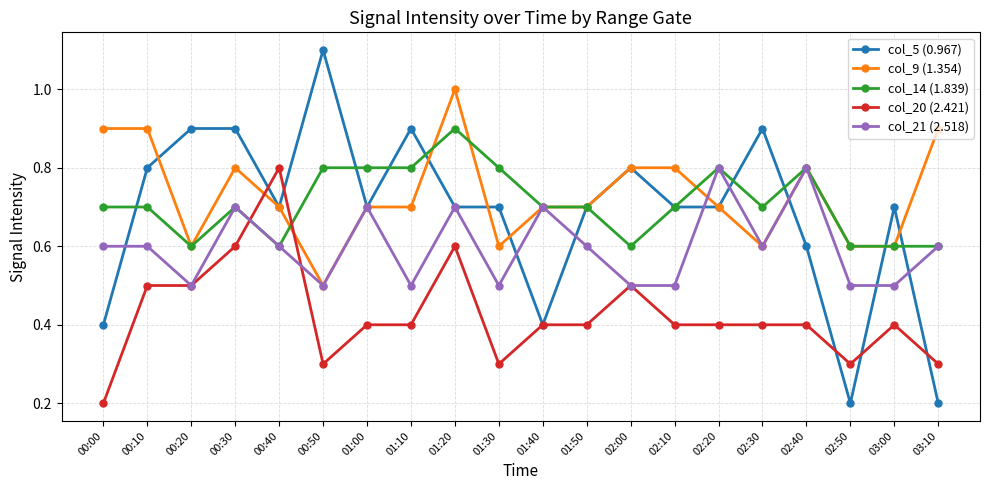

What is the sum of the col_5 (0.967) values at 02:00 and 00:20?

1.7